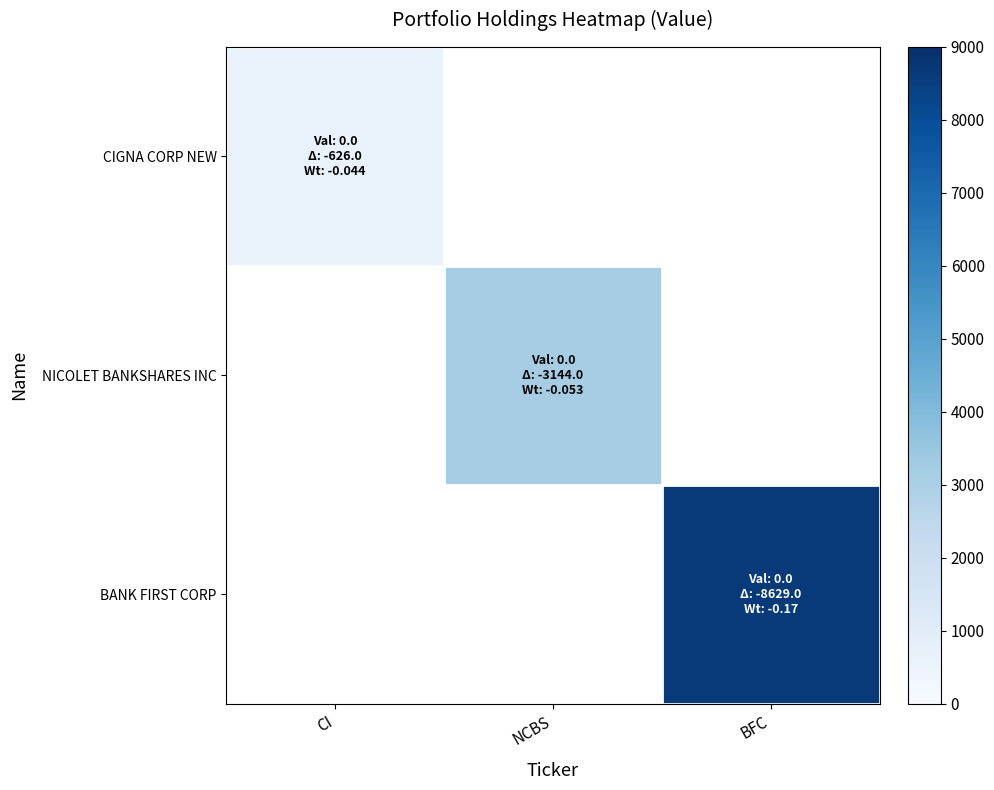

Rank the series by their average value, from lowest to highest.

CIGNA CORP NEW, NICOLET BANKSHARES INC, BANK FIRST CORP